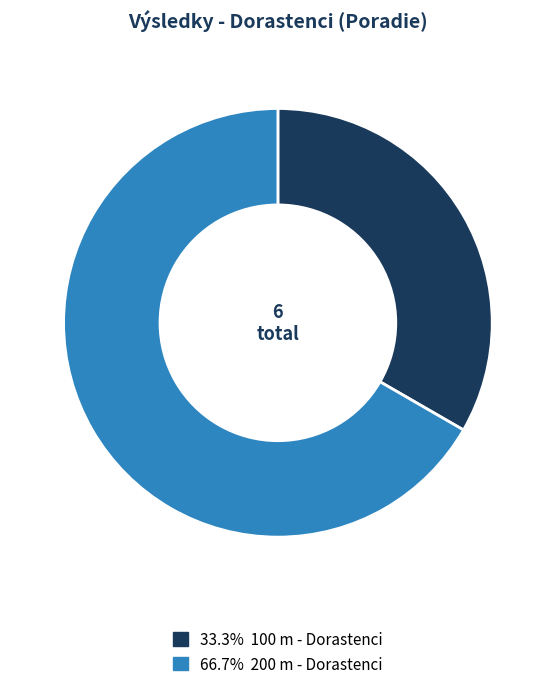

Is there a majority slice in this chart?

Yes